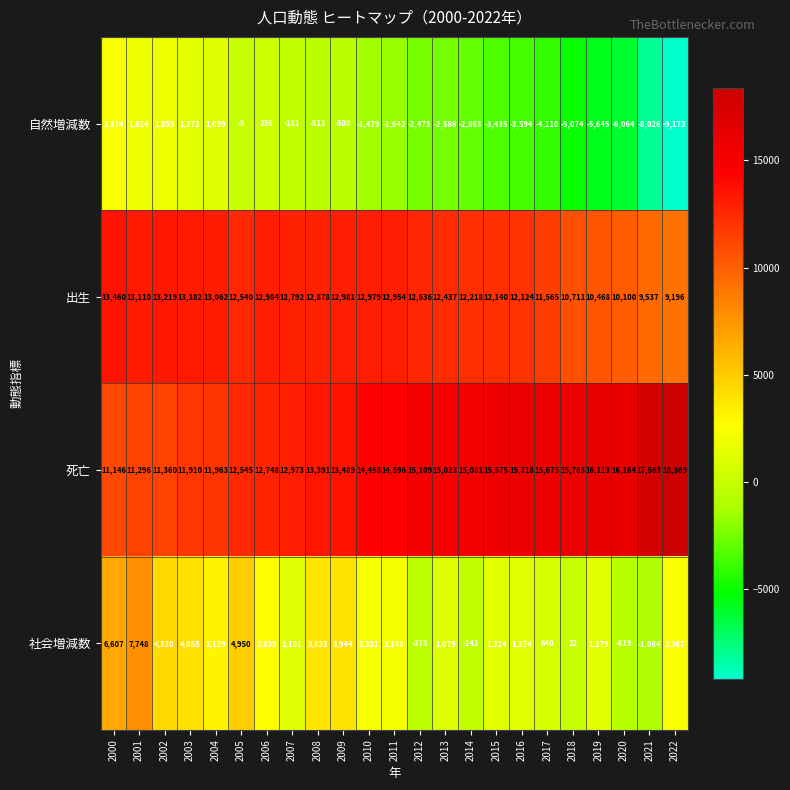

What is the sum of all 出生 values?

279273